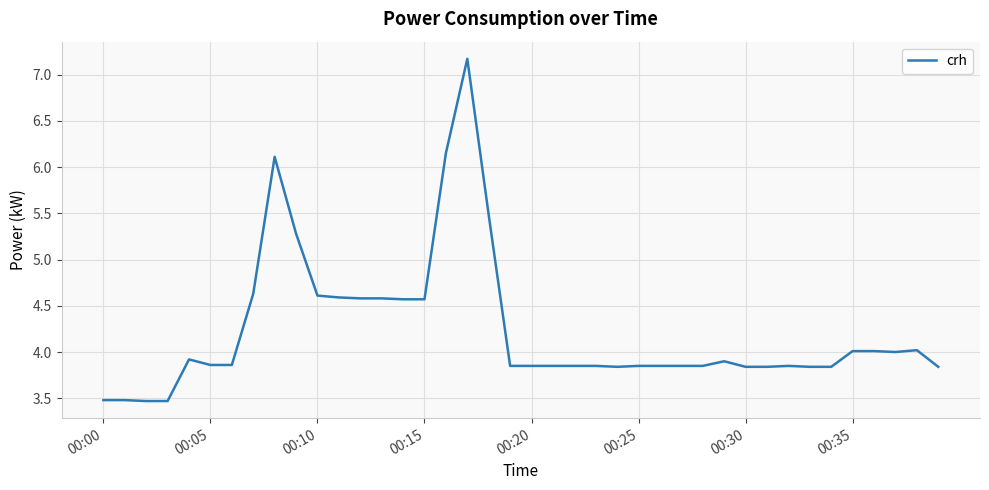

What is the smallest value displayed?

3.5